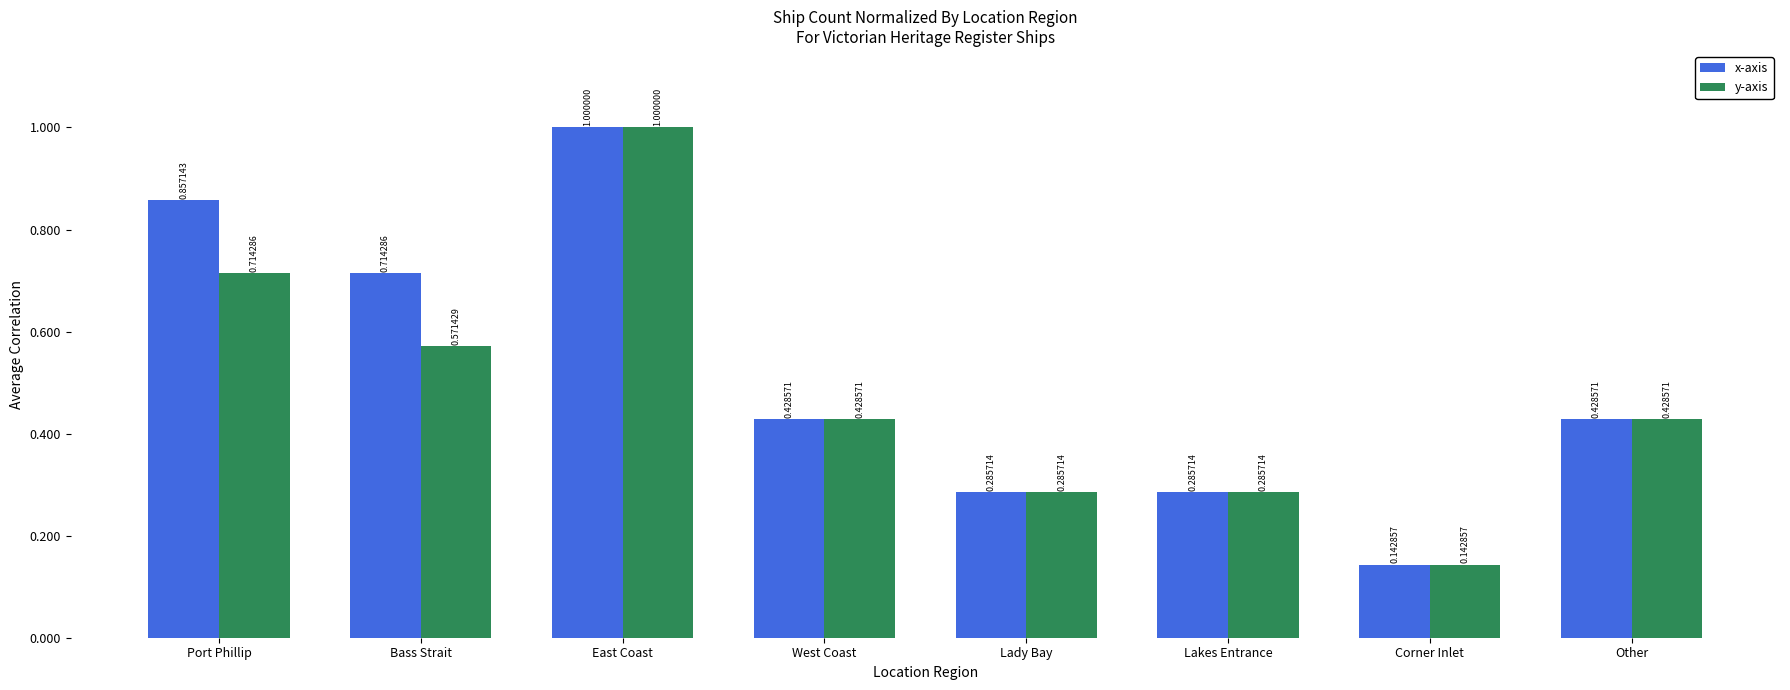

What is the total value across all series at East Coast?

2.0